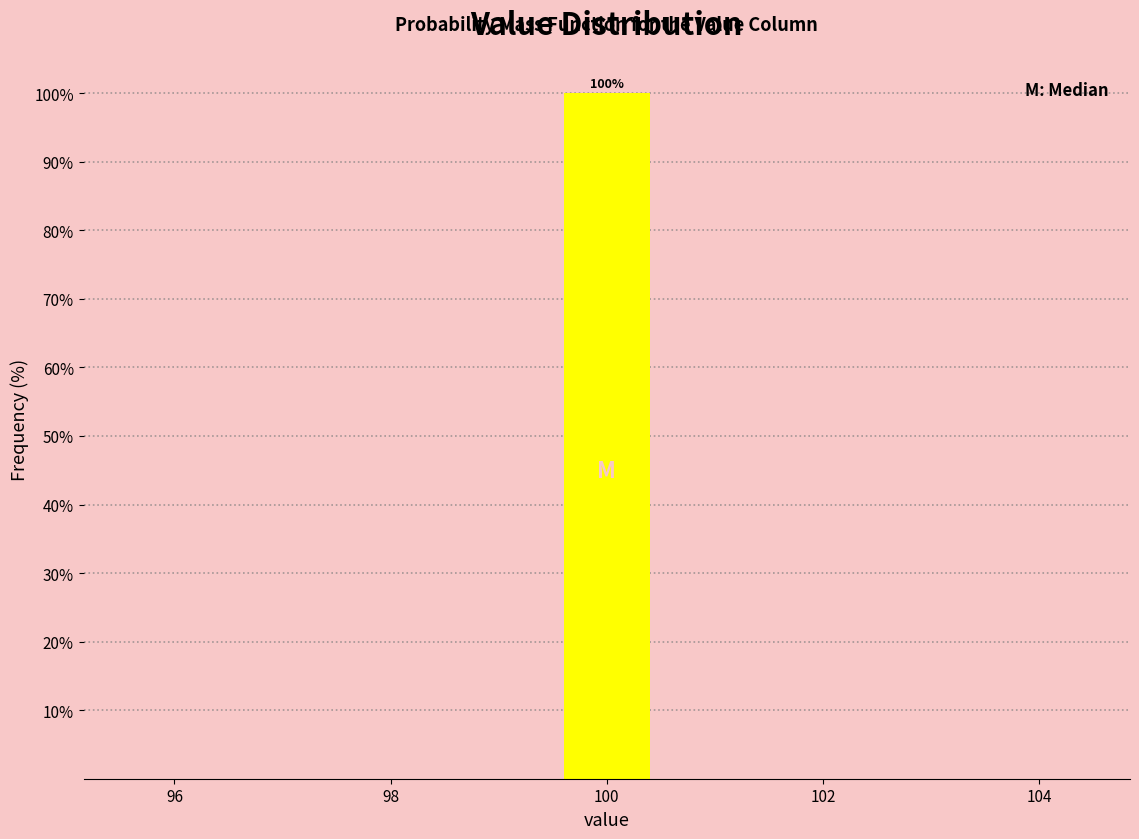

Which range on the x-axis has the tallest bar?

99.5 to 100.5